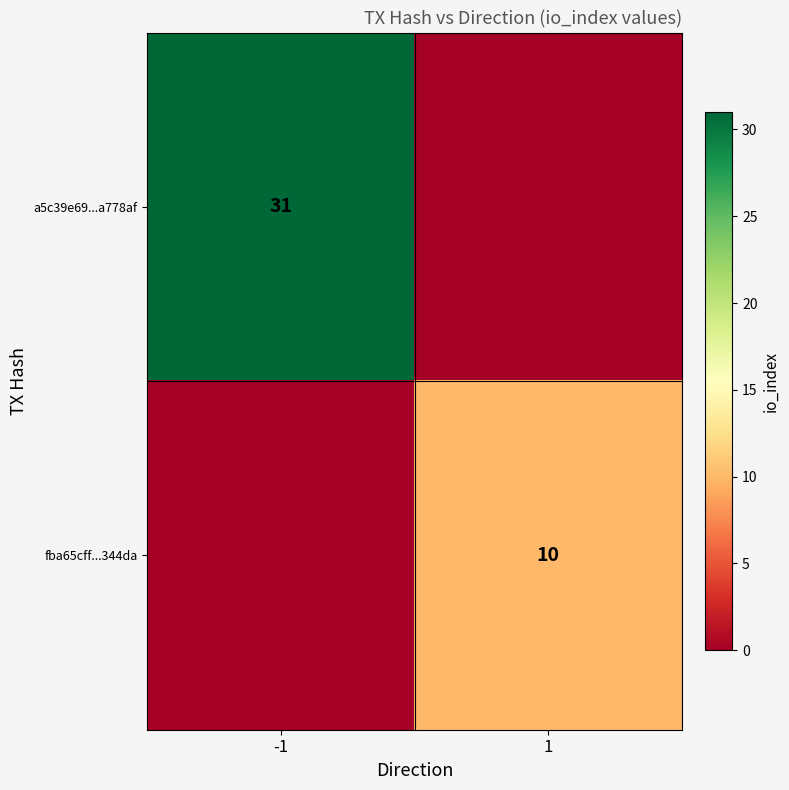

The value of fba65cff...344da at 1 is 10. True or false?

True